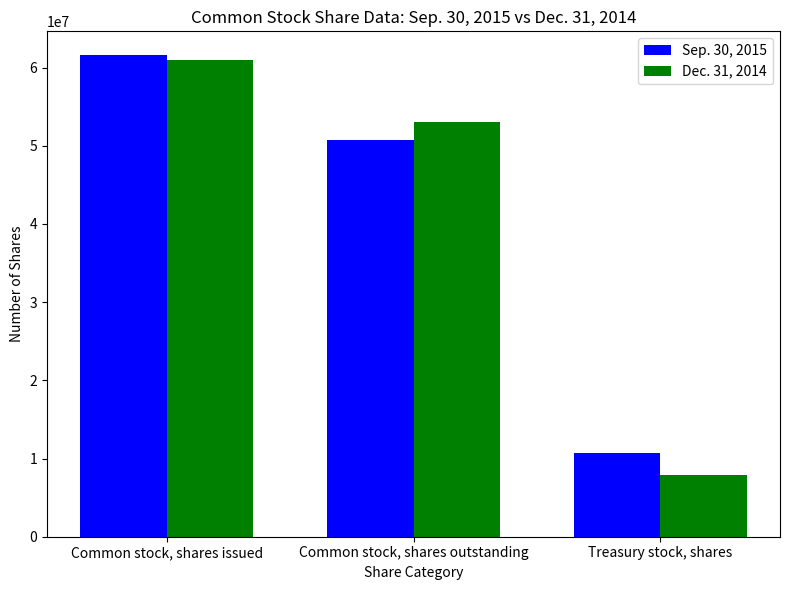

At which label is Sep. 30, 2015 closest to 36161154?

Common stock, shares outstanding